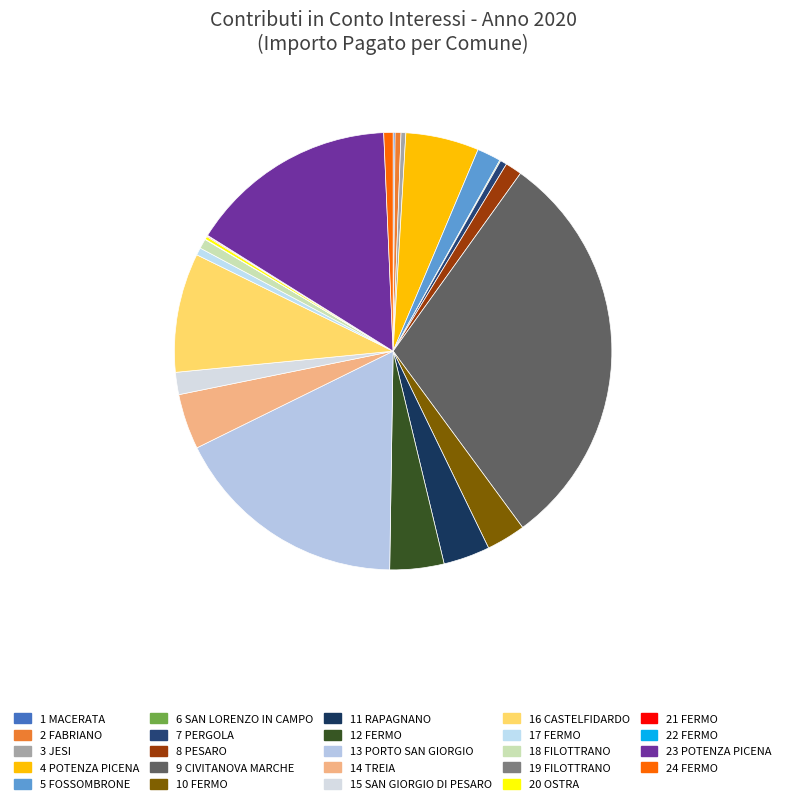

To the nearest percent, what is the difference between the 6 SAN LORENZO IN CAMPO and 15 SAN GIORGIO DI PESARO slice percentages?

2%